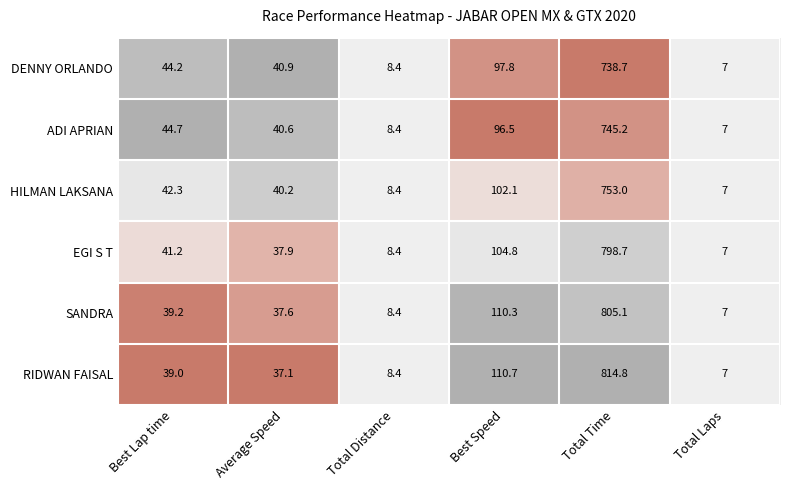

Where is EGI S T nearest to the value 402?

Best Speed